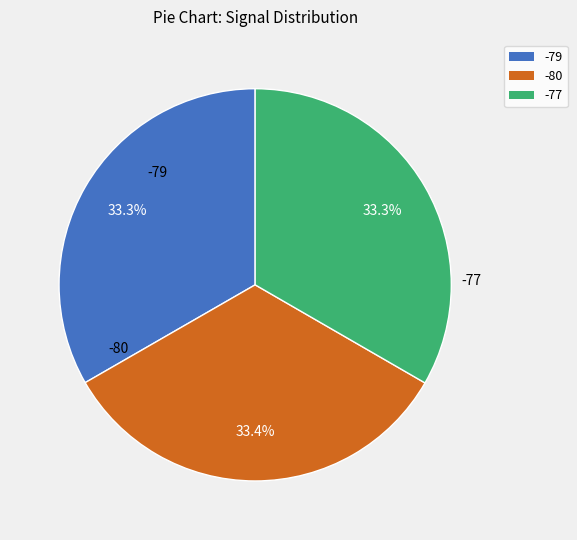

Does any single category account for the majority?

No